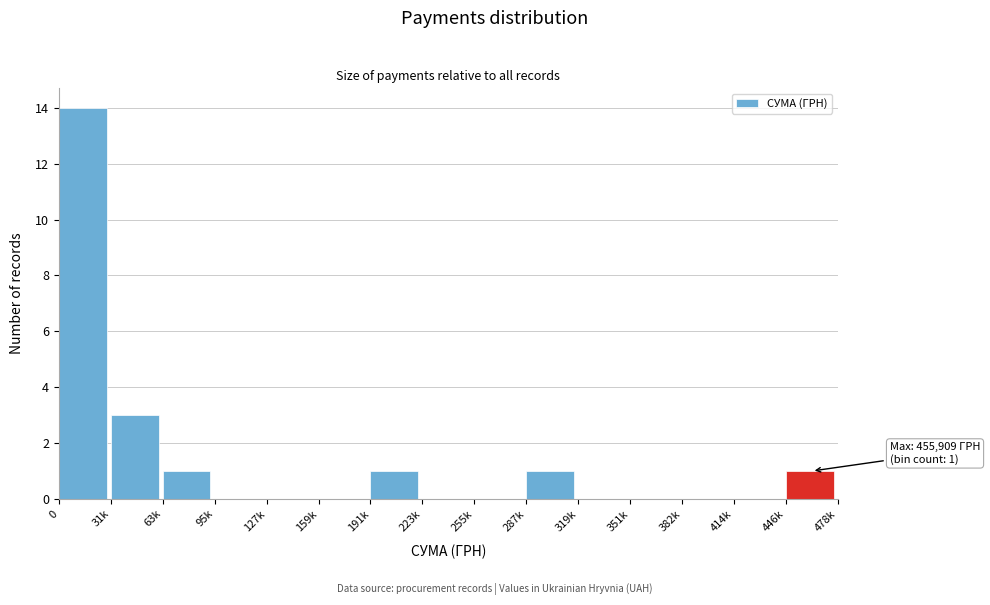

Reading right to left, list all the values displayed in this chart.

446k=1	414k=0	382k=0	351k=0	319k=0	287k=1	255k=0	223k=0	191k=1	159k=0	127k=0	95k=0	63k=1	31k=3	0=14